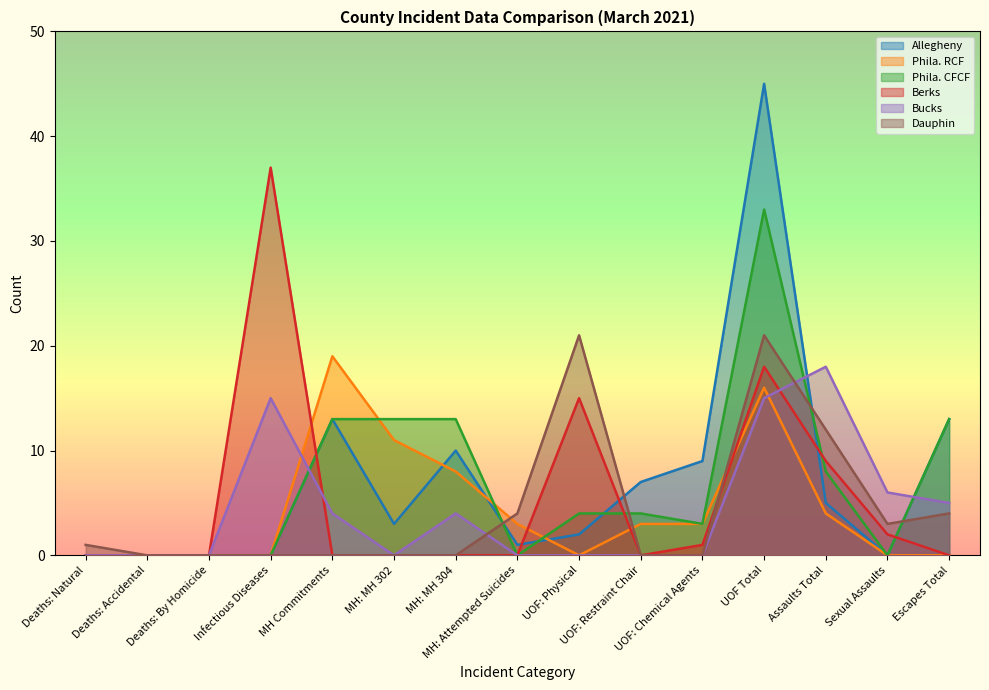

At which label is Phila. RCF closest to 9?

MH: MH 304